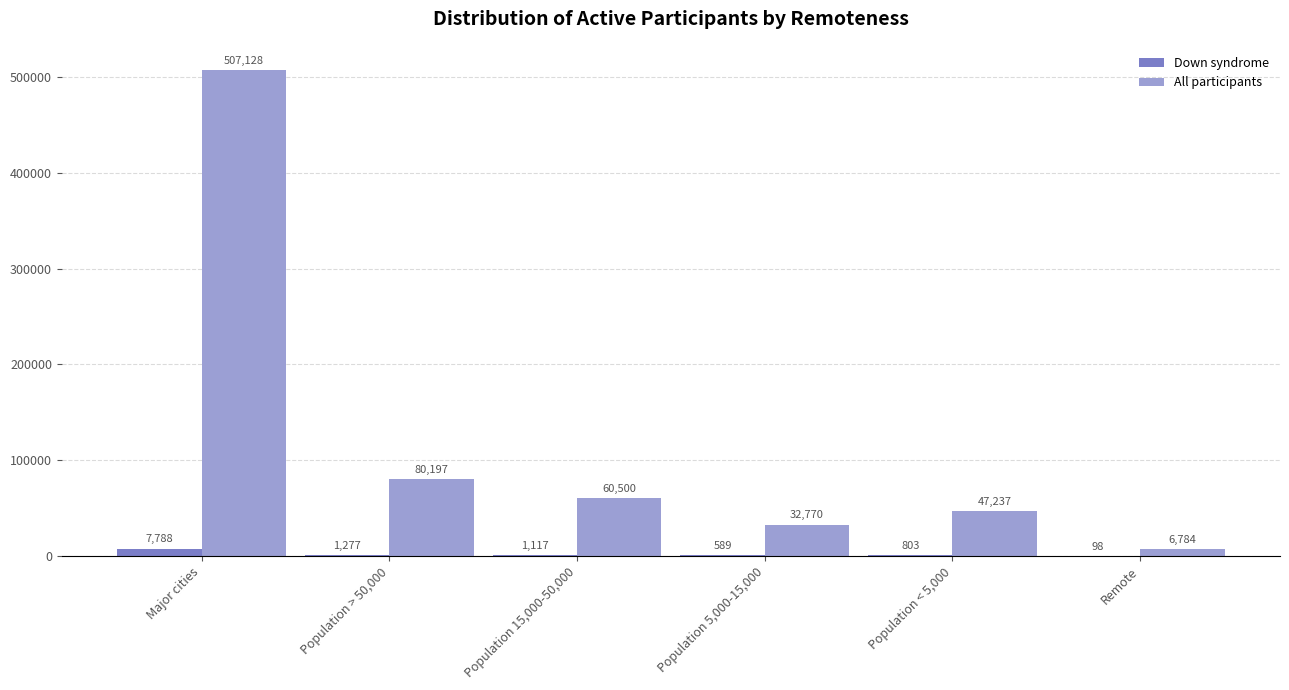

How many distinct data groups are displayed?

2